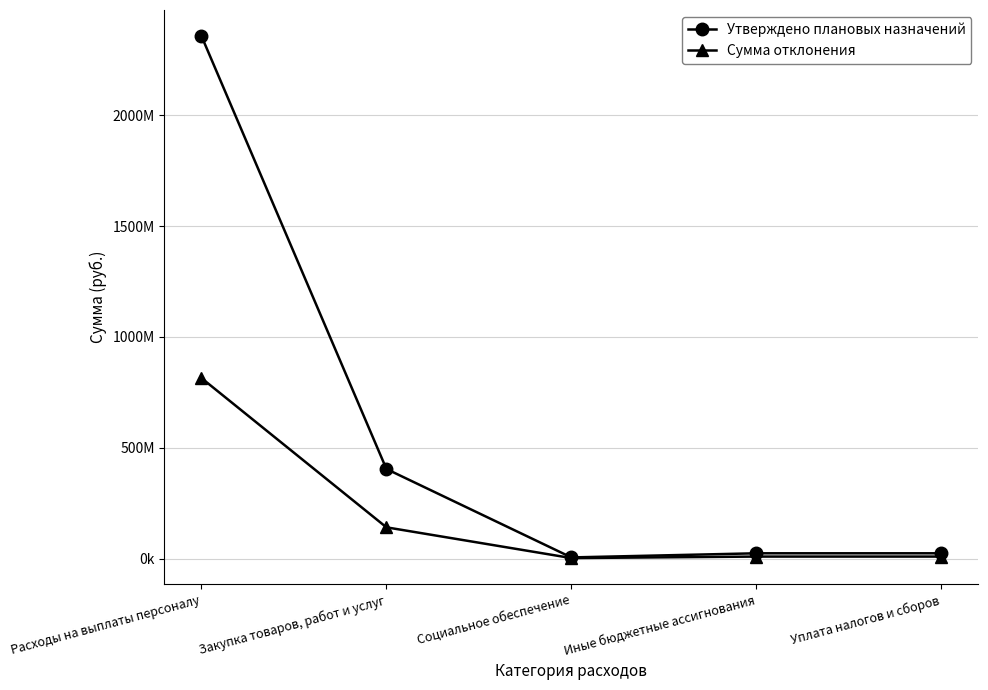

True or false: Утверждено плановых назначений and Сумма отклонения cross at least once.

False